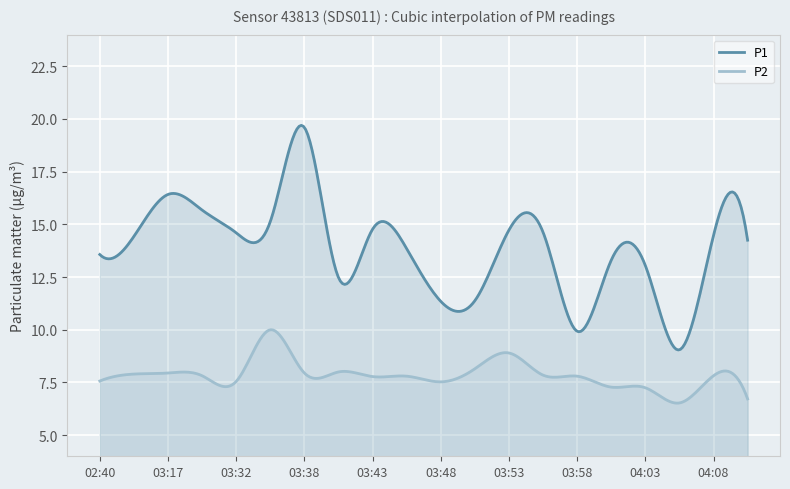

Between 02:40 and 03:41, which is larger?

02:40